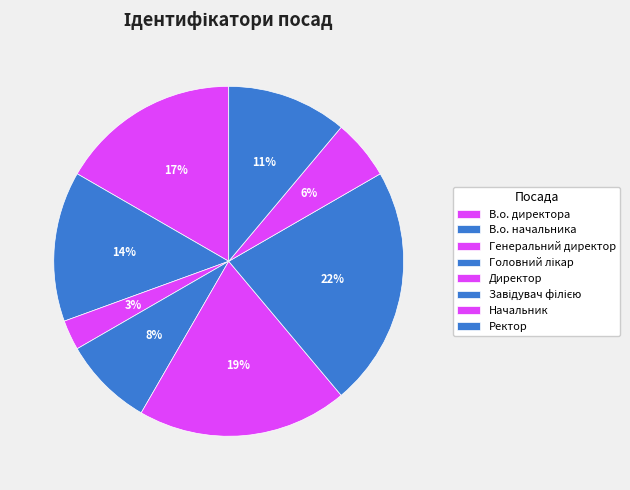

What is the change in value from Головний лікар to Начальник?

-1